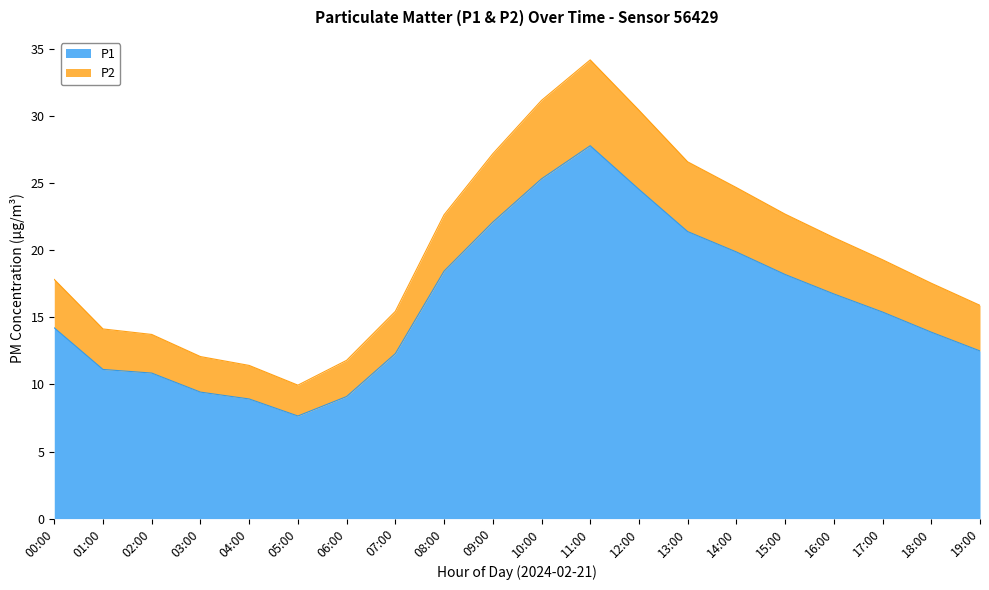

Is it true that P1 equals 3.4 at 07:00?

False